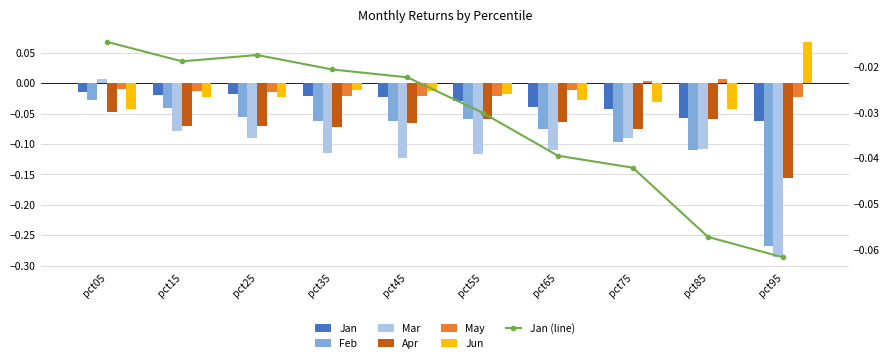

What is the total value across all series at pct05?

-0.1